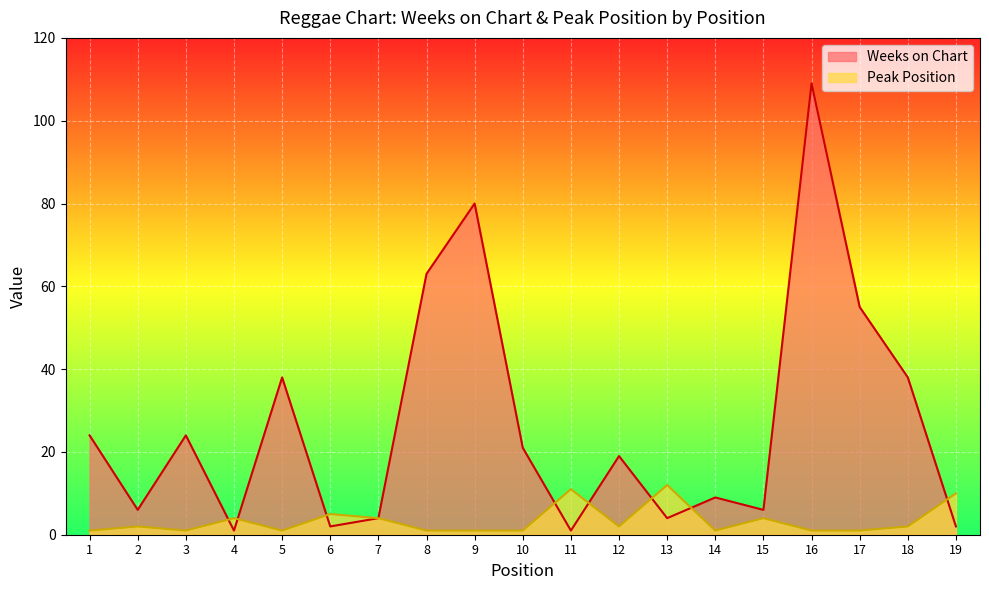

What is the value of the Weeks on Chart point at the 2nd from the left?

6